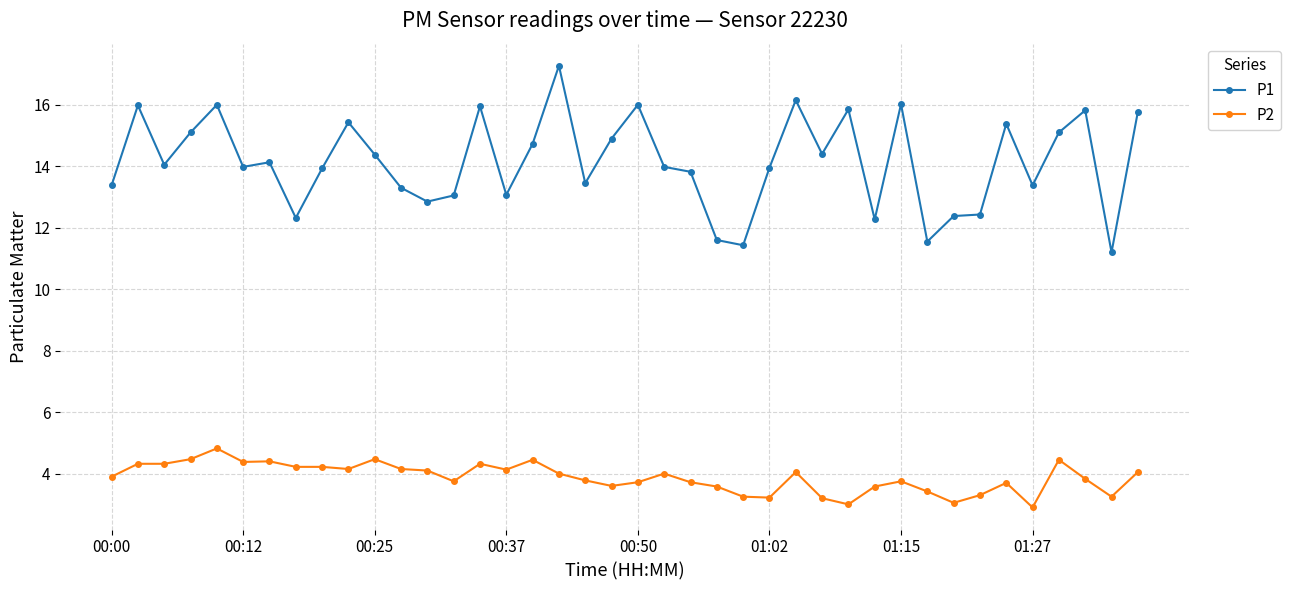

At how many categories does at least one series exceed 9?

40